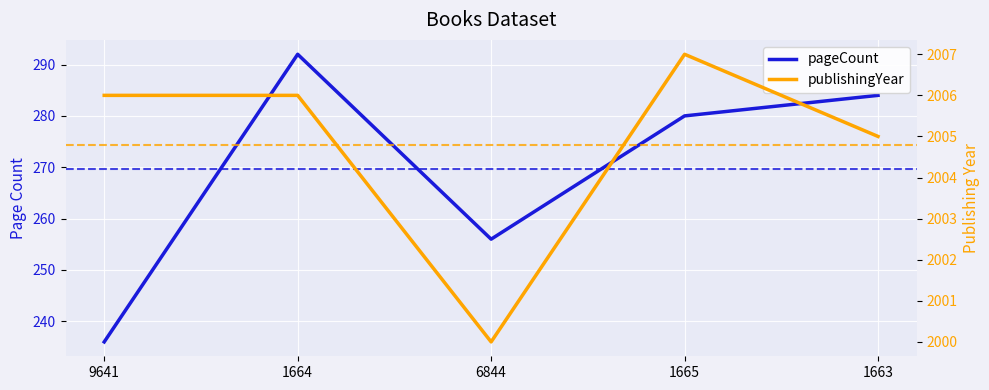

What is the difference between the pageCount values at 9641 and 1663?

48